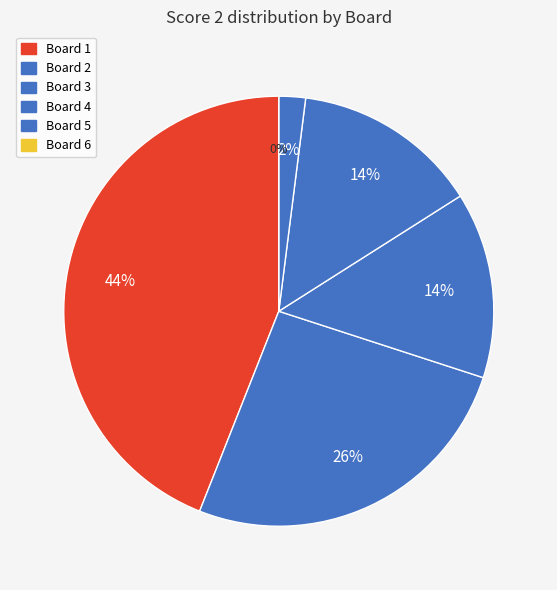

Rank the categories by value from lowest to highest.

6, 5, 3, 4, 2, 1